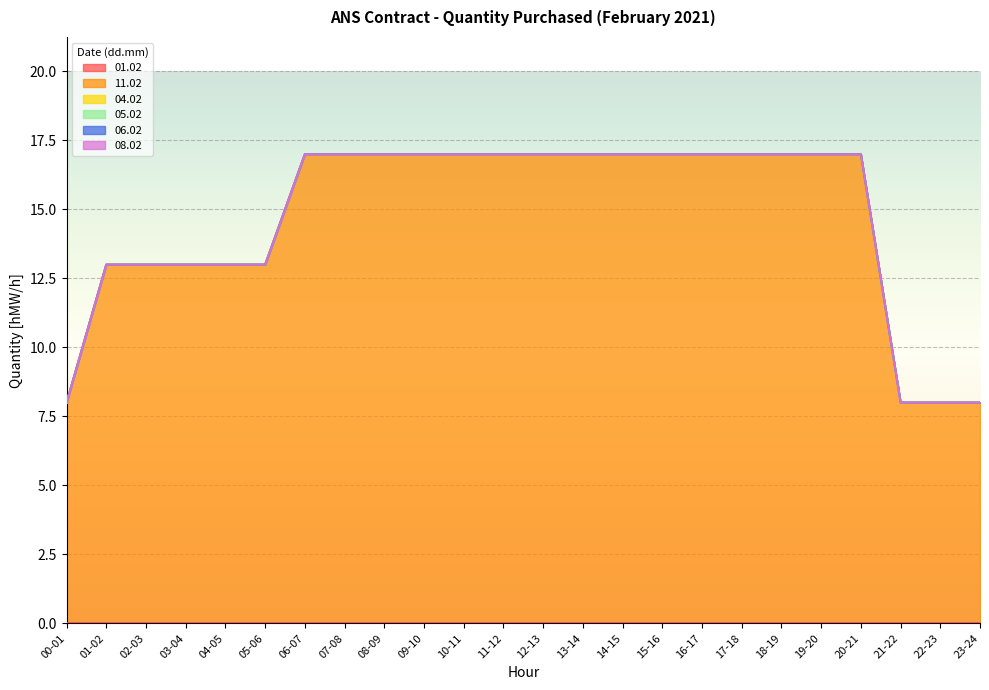

Count the 11.02 values in the range 13 to 17.

20